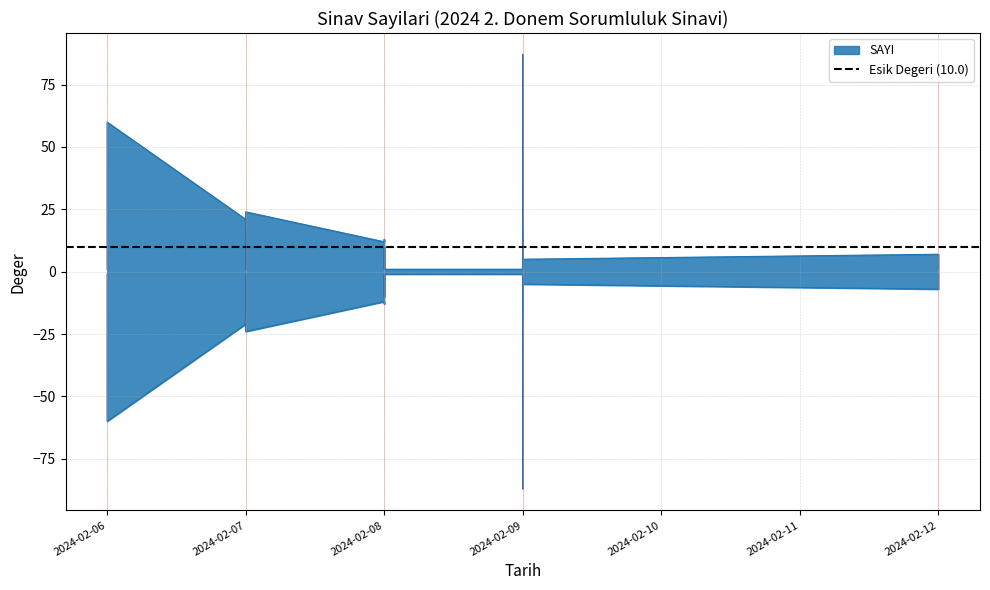

Reading left to right, extract all data points from this chart.

2024-02-06=1	2024-02-06=1	2024-02-06=1	2024-02-06=1	2024-02-06=19	2024-02-06=60	2024-02-07=21	2024-02-07=1	2024-02-07=17	2024-02-07=4	2024-02-07=7	2024-02-07=2	2024-02-07=1	2024-02-07=1	2024-02-07=17	2024-02-07=1	2024-02-07=1	2024-02-07=24	2024-02-08=12	2024-02-08=13	2024-02-08=1	2024-02-08=1	2024-02-08=7	2024-02-08=10	2024-02-08=7	2024-02-08=1	2024-02-08=1	2024-02-08=1	2024-02-09=1	2024-02-09=1	2024-02-09=11	2024-02-09=87	2024-02-09=10	2024-02-09=4	2024-02-09=17	2024-02-09=2	2024-02-09=5	2024-02-12=7	2024-02-12=1